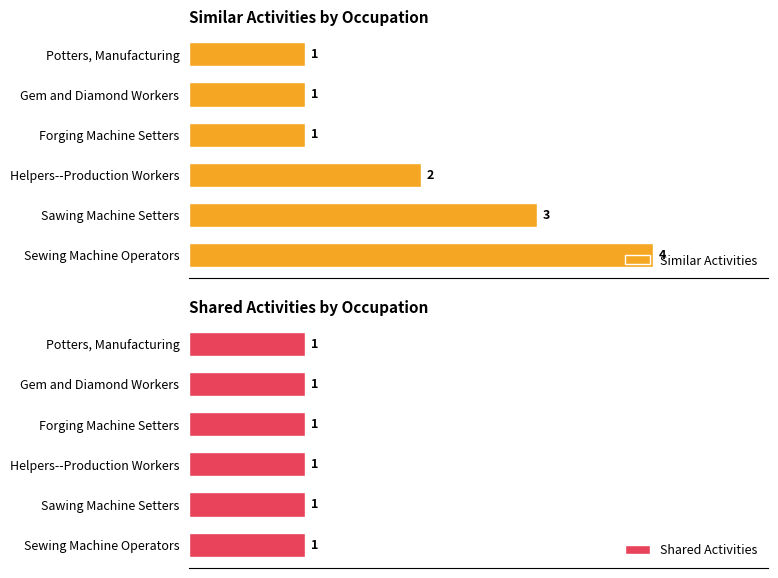

How many series are shown in this chart?

2